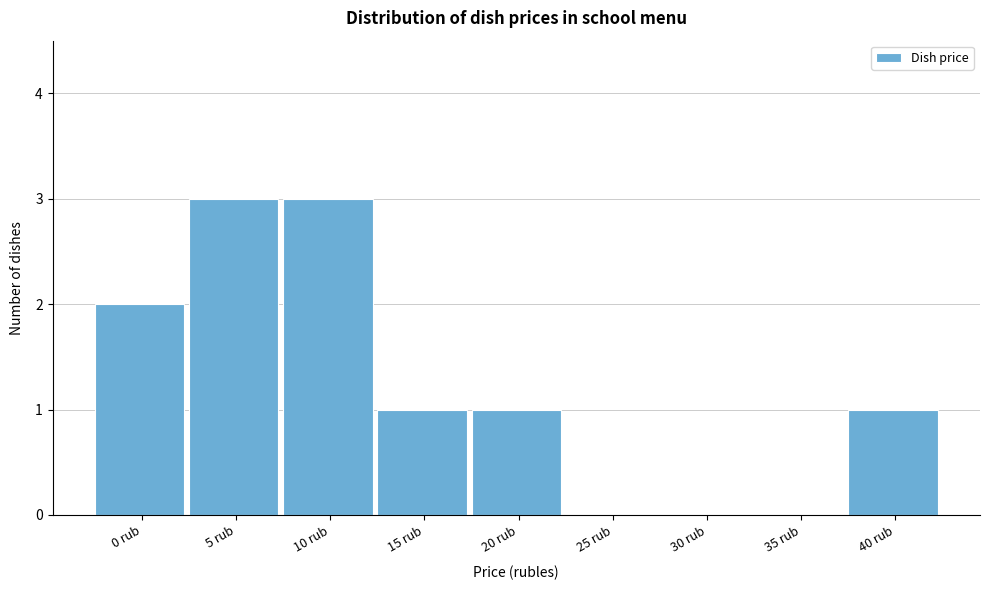

Reading right to left, extract all data points from this chart.

40 rub=1	35 rub=0	30 rub=0	25 rub=0	20 rub=1	15 rub=1	10 rub=3	5 rub=3	0 rub=2